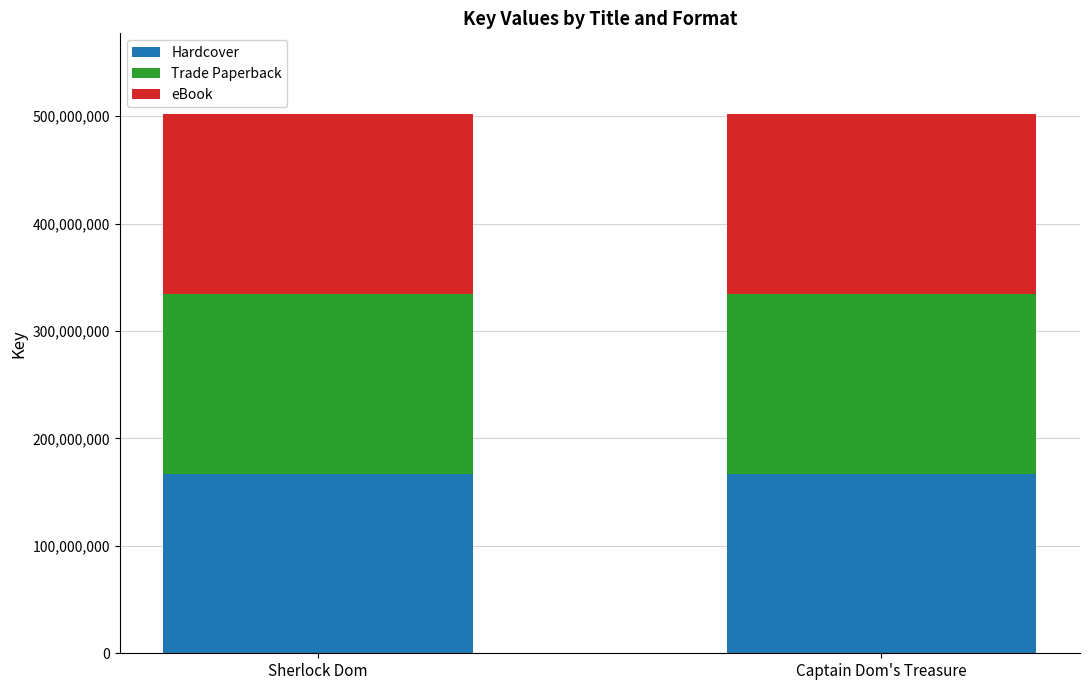

How many Hardcover values are between 167247760 and 167249301?

2